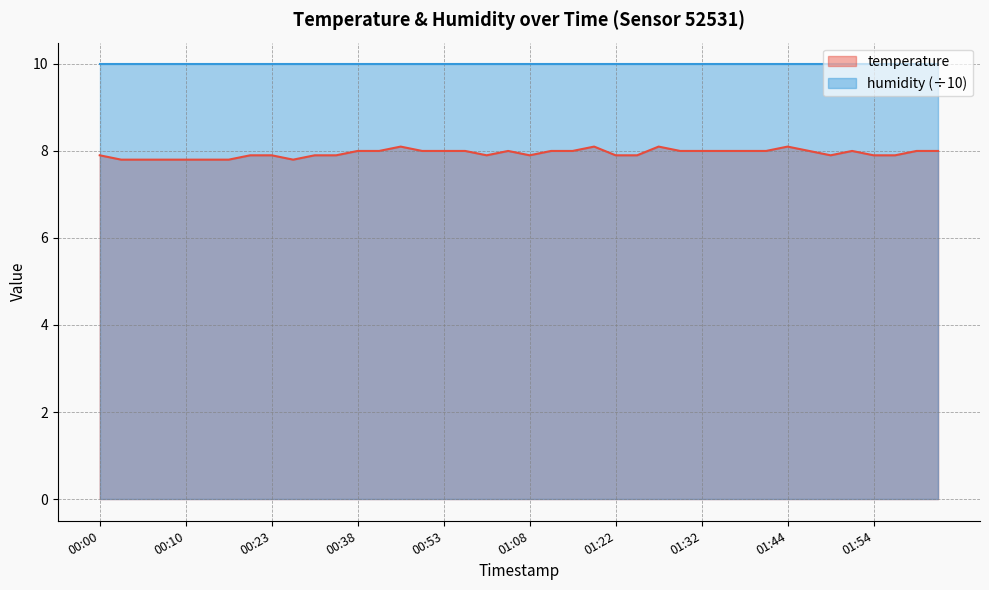

Which label corresponds to the largest value in the chart?

00:46